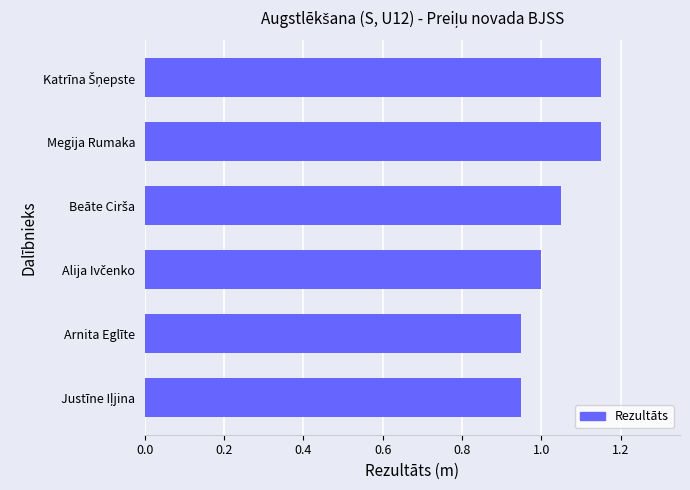

What is the difference between the second highest and minimum values?

0.2